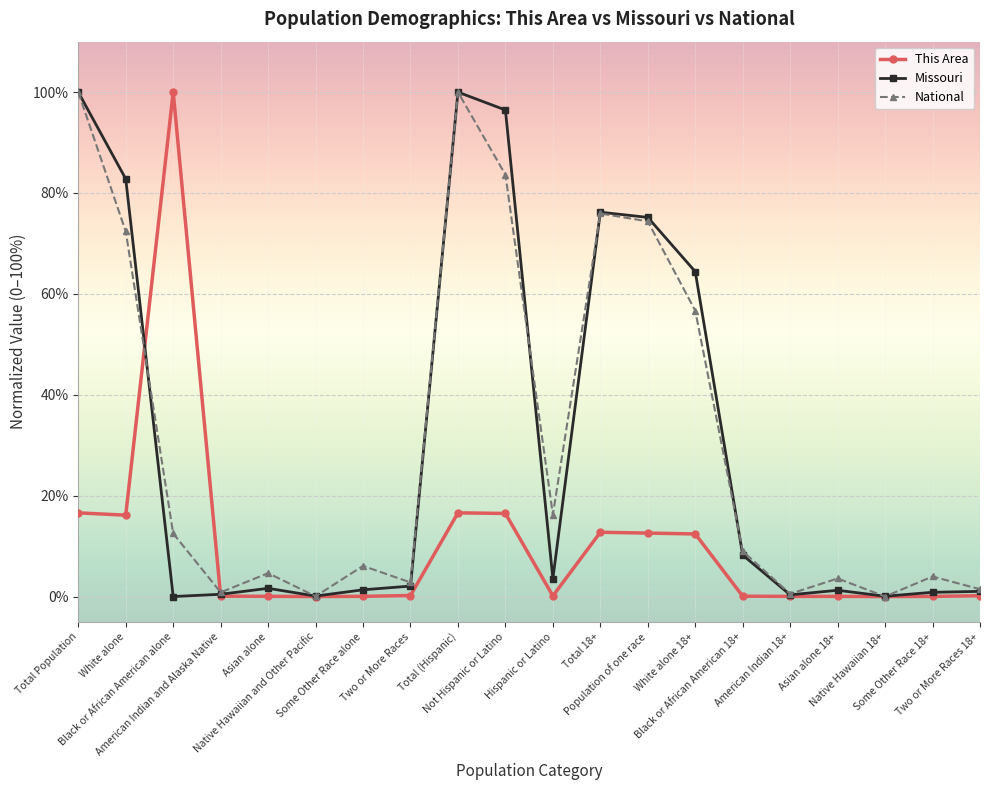

The value of Missouri at White alone is 82.8. True or false?

True